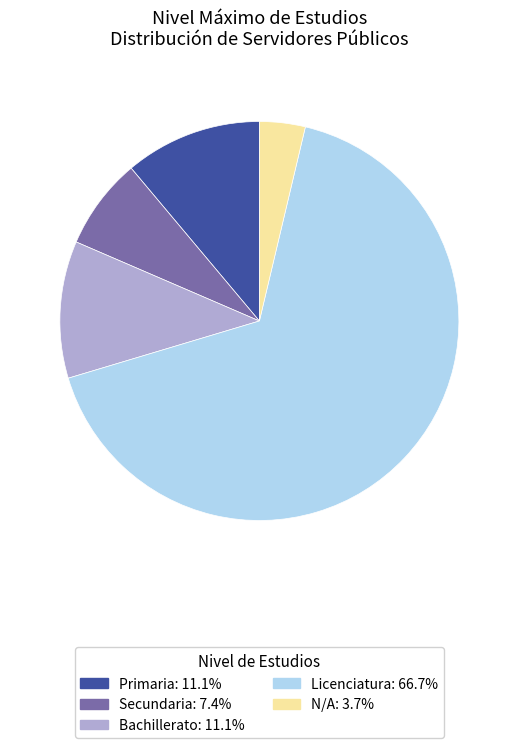

Count the number of slices in the pie.

5